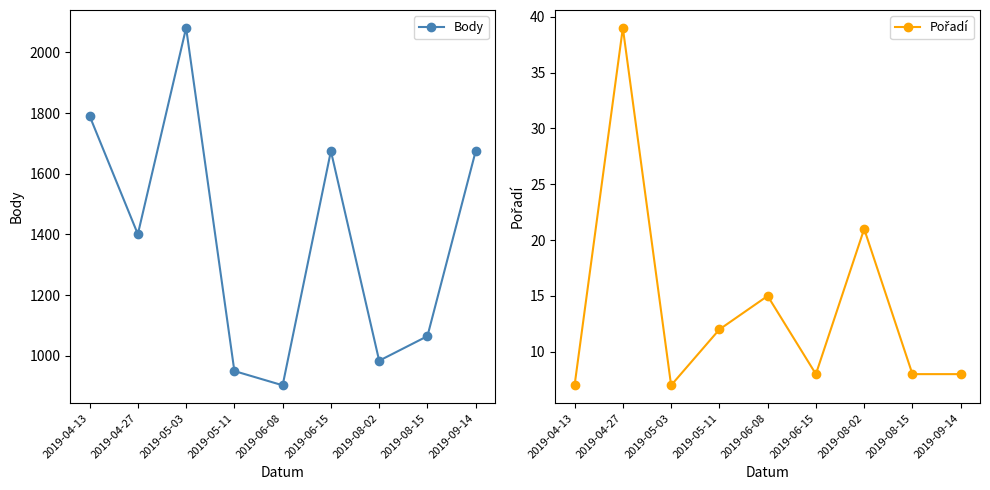

At which category does Pořadí reach its first local valley?

2019-05-03